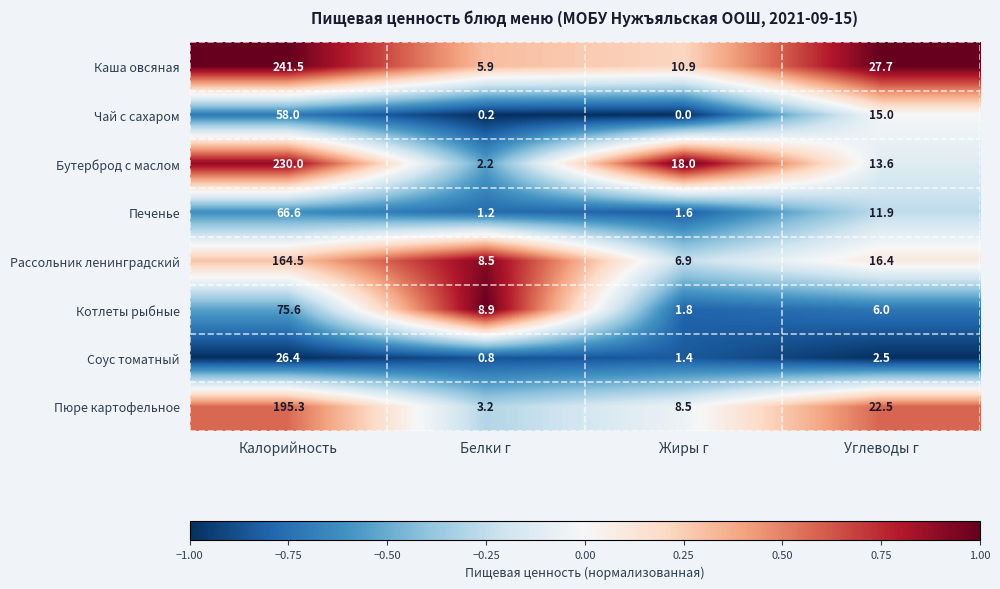

Rank the series at Калорийность from highest to lowest value.

Каша овсяная, Бутерброд с маслом, Пюре картофельное, Рассольник ленинградский, Котлеты рыбные, Печенье, Чай с сахаром, Соус томатный